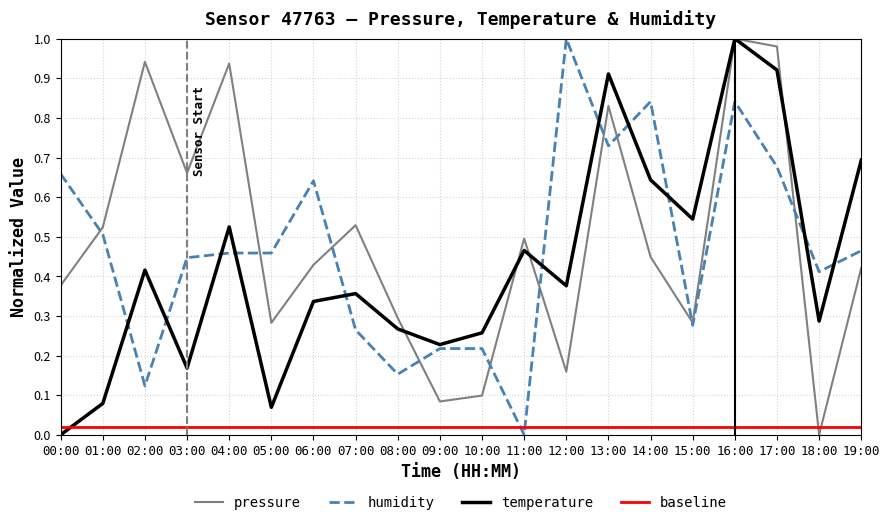

Where is humidity nearest to the value 0?

11:00